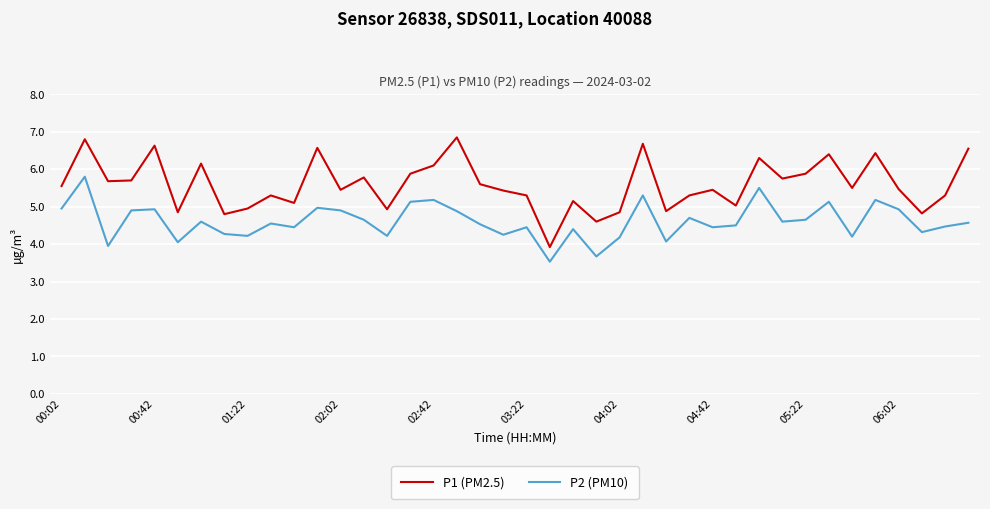

Which series has the largest total across all categories?

P1 (PM2.5)